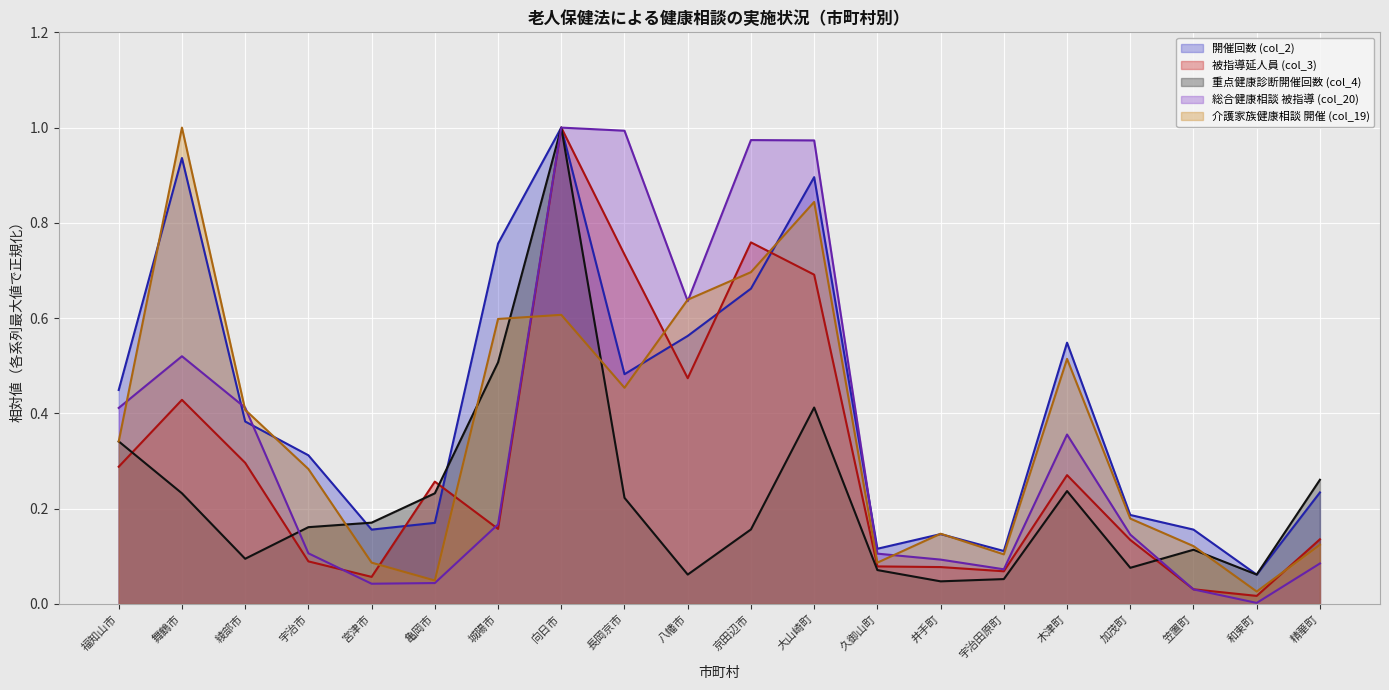

Where is the first local minimum for 総合健康相談 被指導 (col_20)?

宮津市